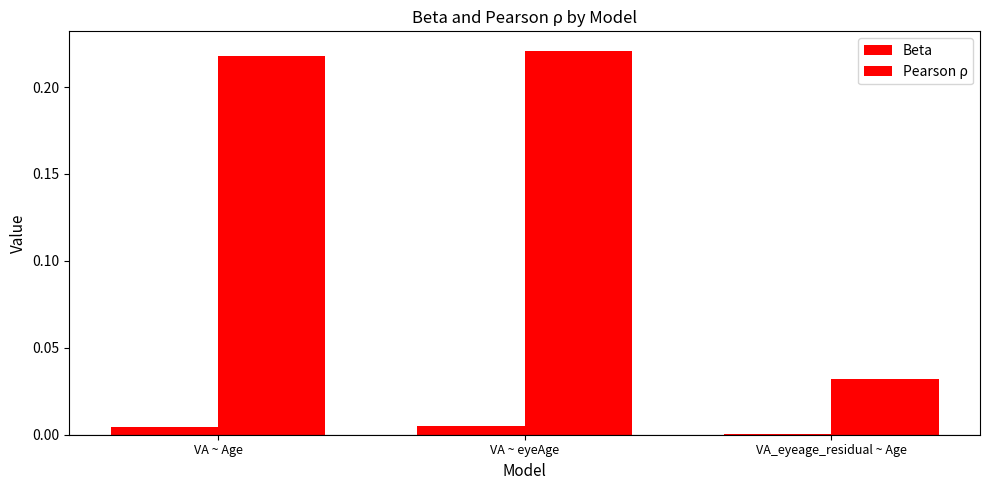

What is the difference between the Pearson ρ values at VA_eyeage_residual ~ Age and VA ~ eyeAge?

0.2